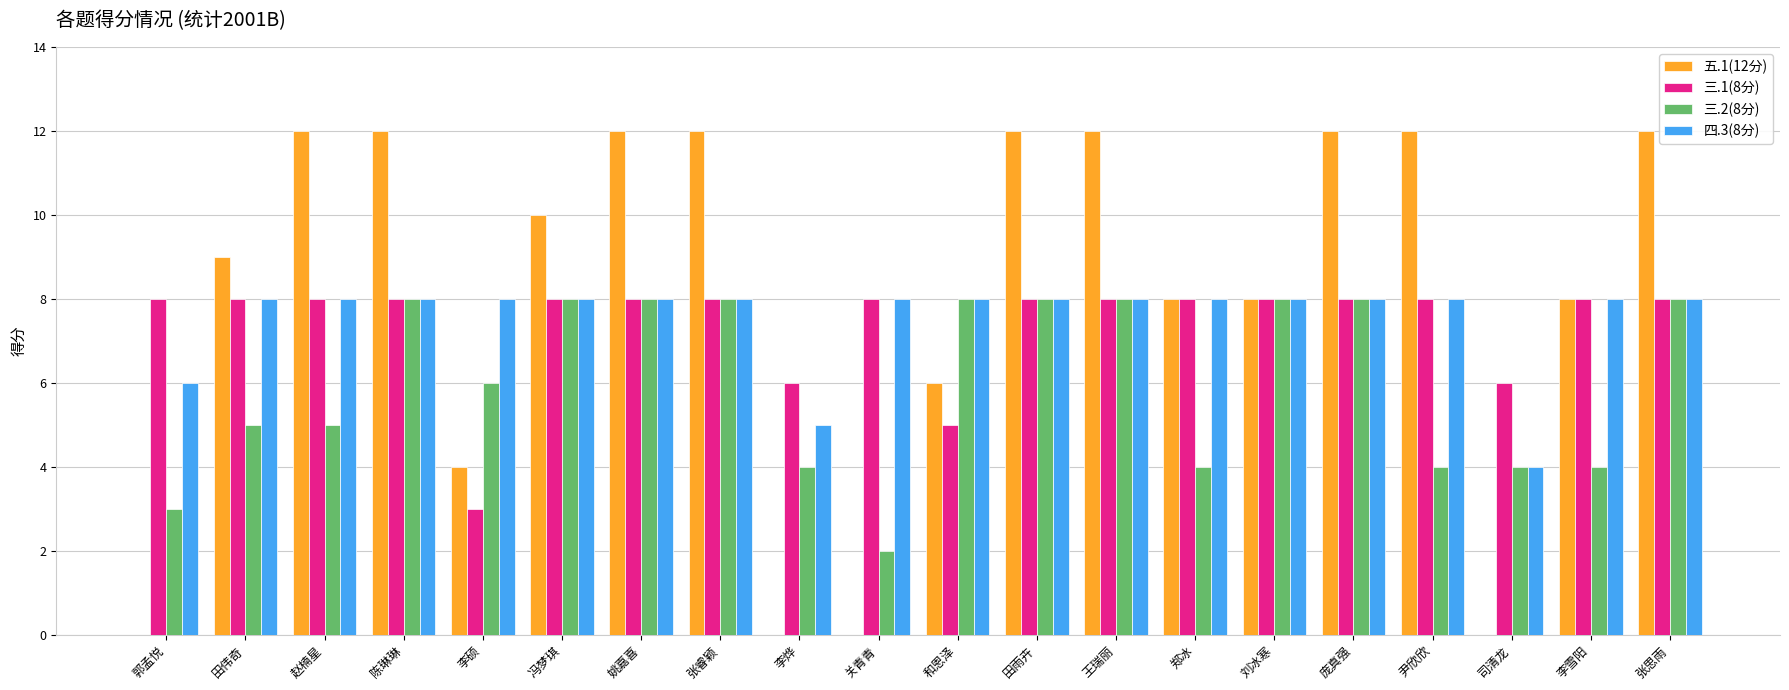

How many groups of bars are there?

20